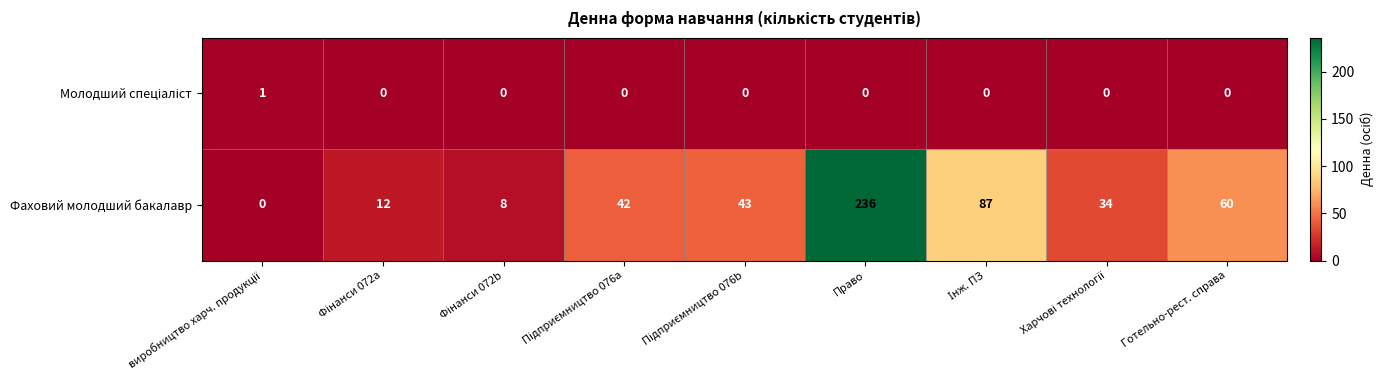

What is the greatest value displayed?

236